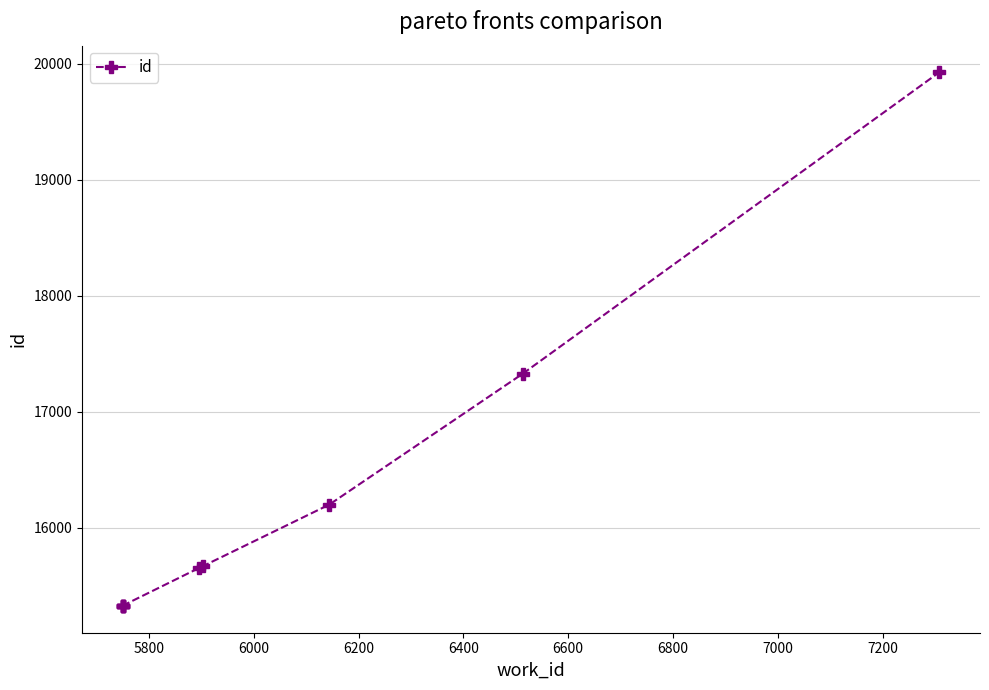

True or false: the data has more than 0 interior local peaks.

False